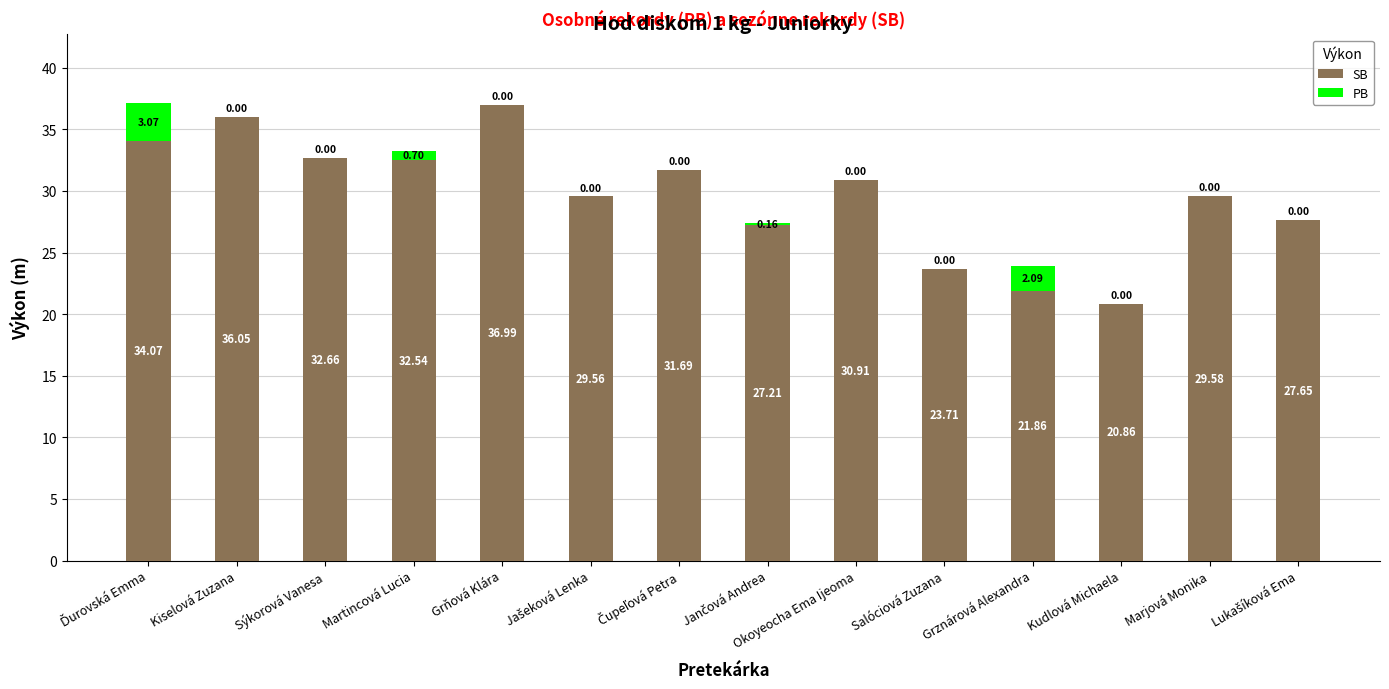

How many values in the SB series exceed 30?

7